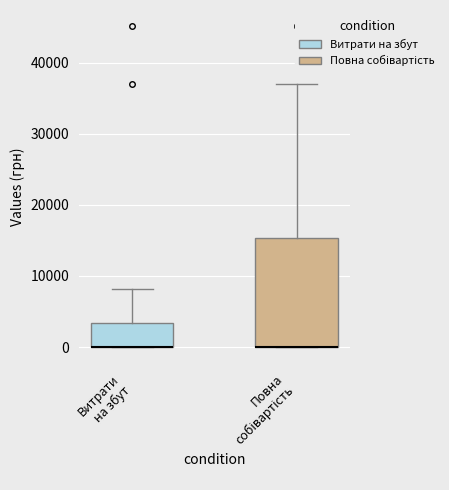

Which box is the tallest, from its lower edge to its upper edge?

Повна собівартість